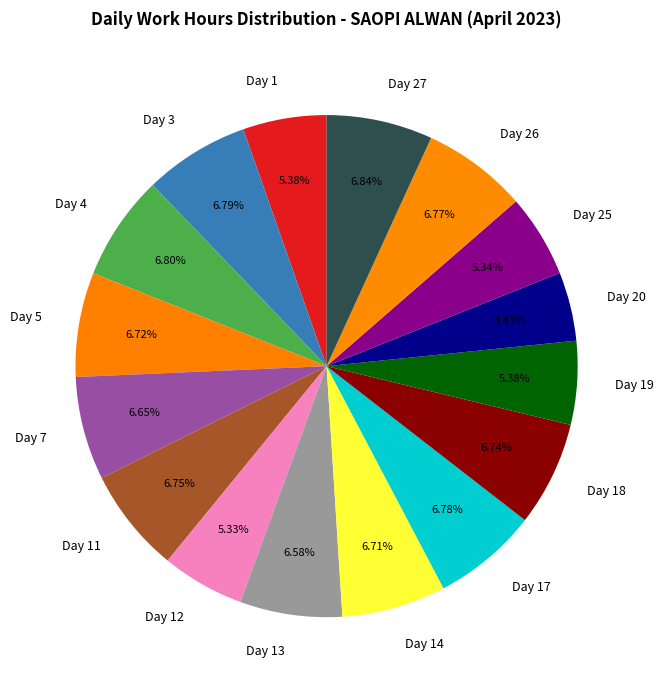

To the nearest percent, what is the difference between the Day 7 and Day 20 slice percentages?

2%